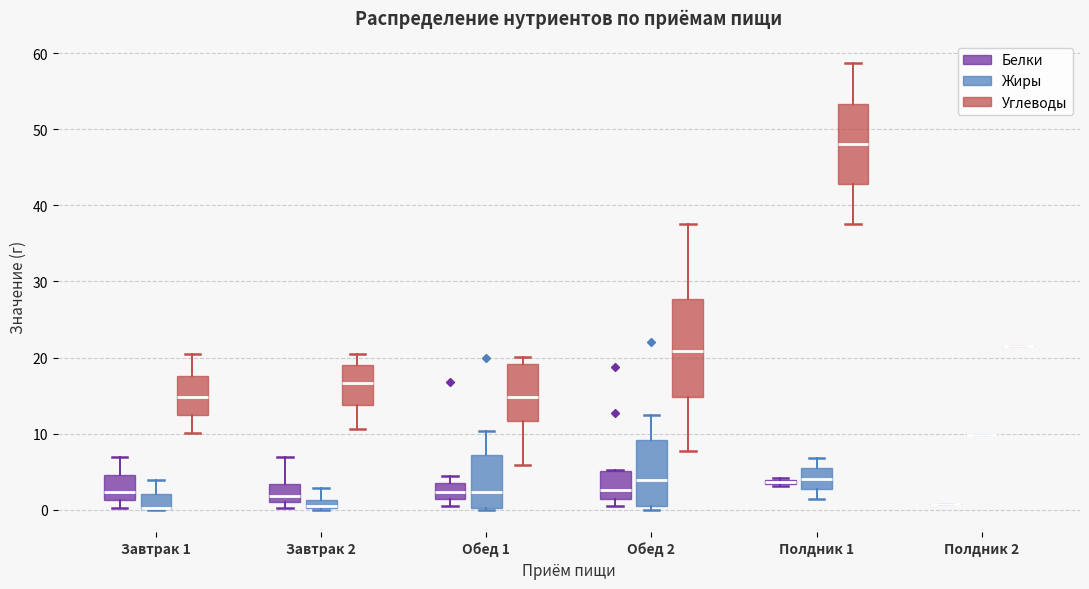

Which box is the tallest, from its lower edge to its upper edge?

Обед 2 (Углеводы)